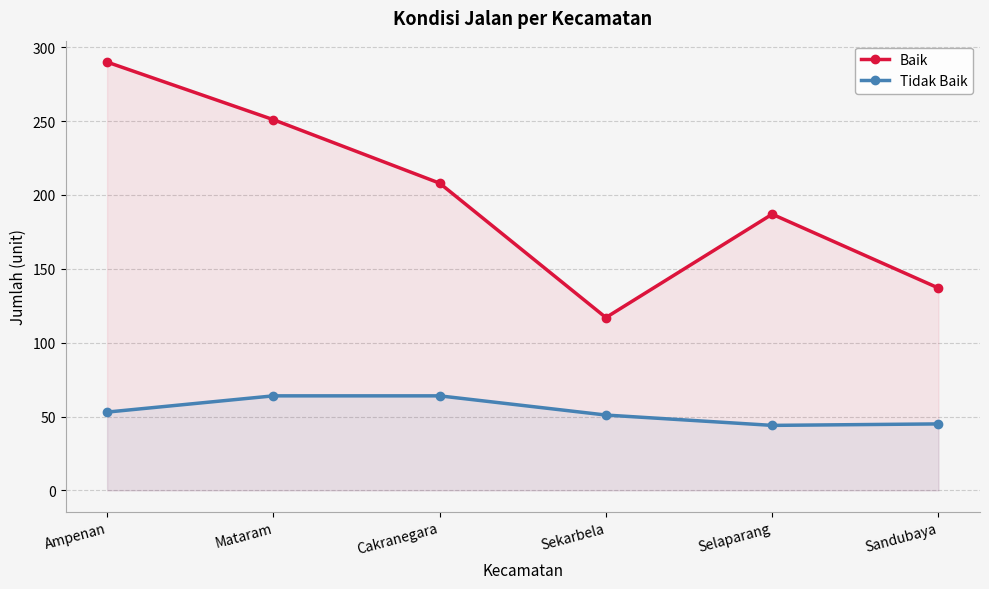

What is the sum of the Baik values at Sekarbela and Ampenan?

407